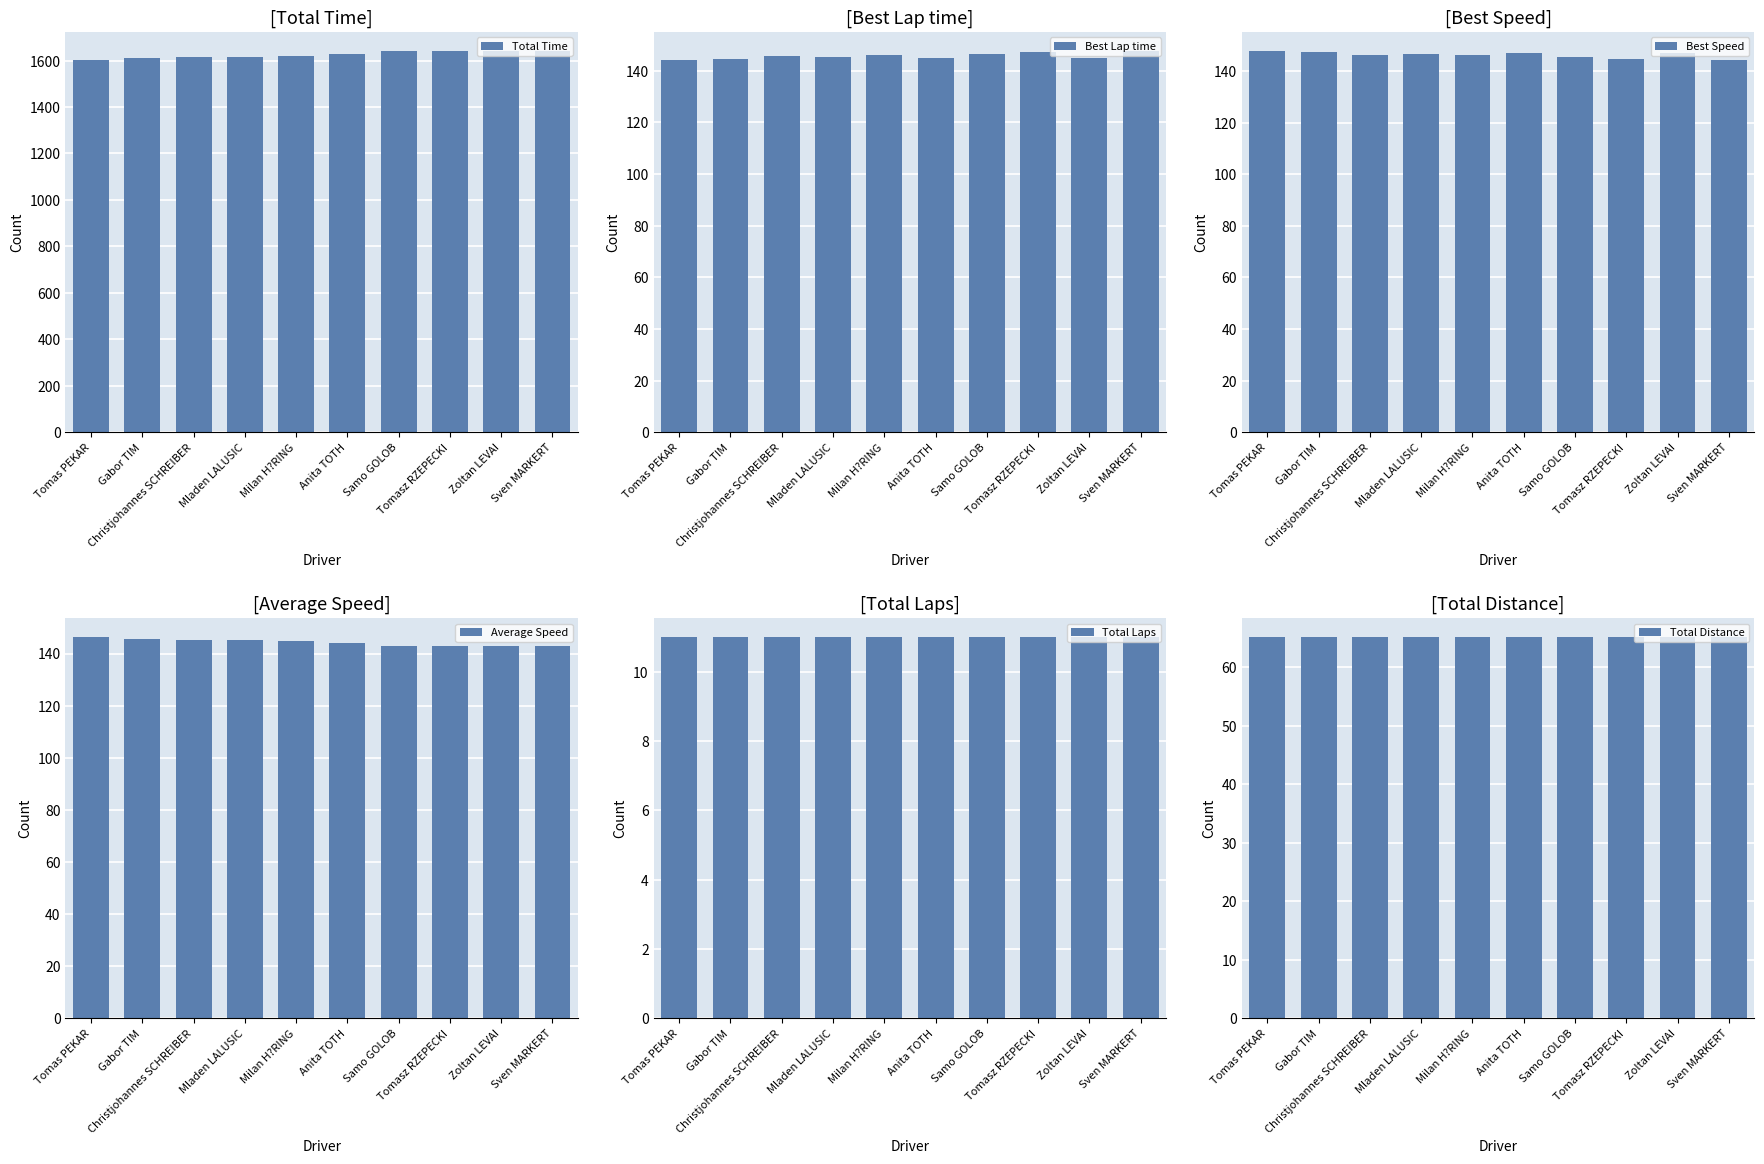

True or false: Best Speed has a value of 145.6 at Samo GOLOB.

True